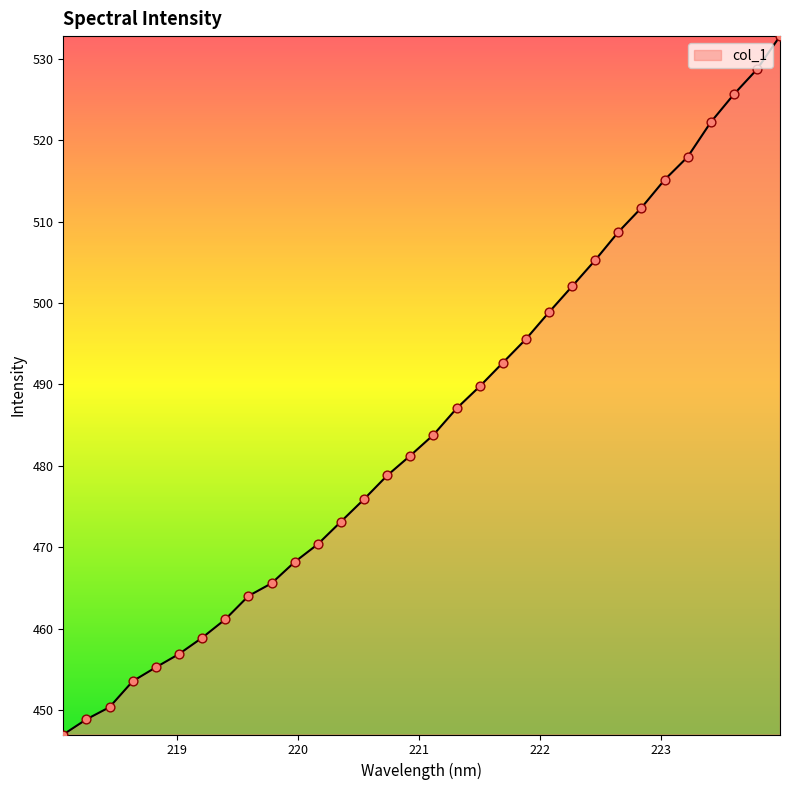

What is the greatest value displayed?

532.8